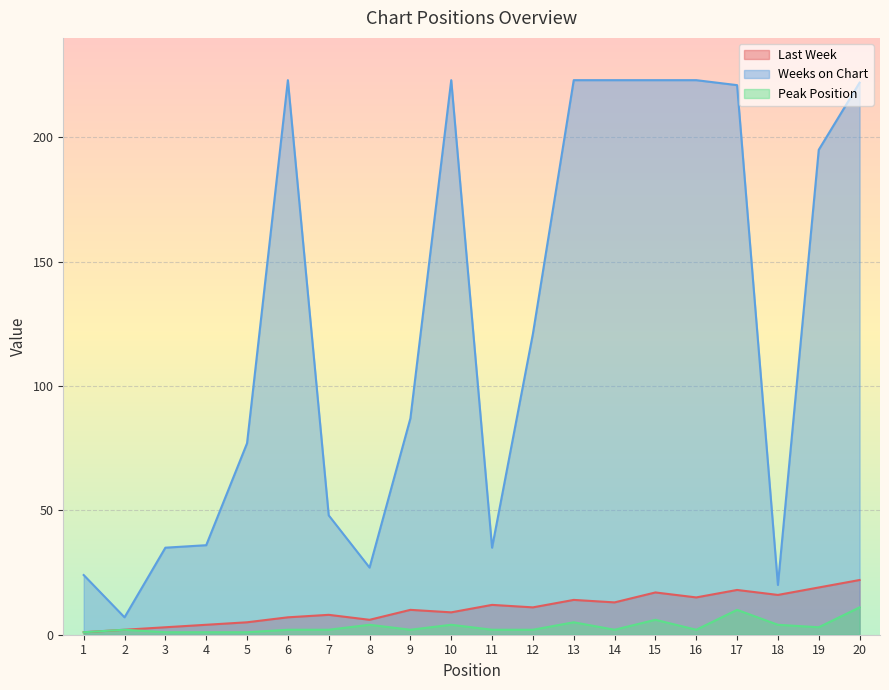

At which label is Peak Position closest to 6?

15